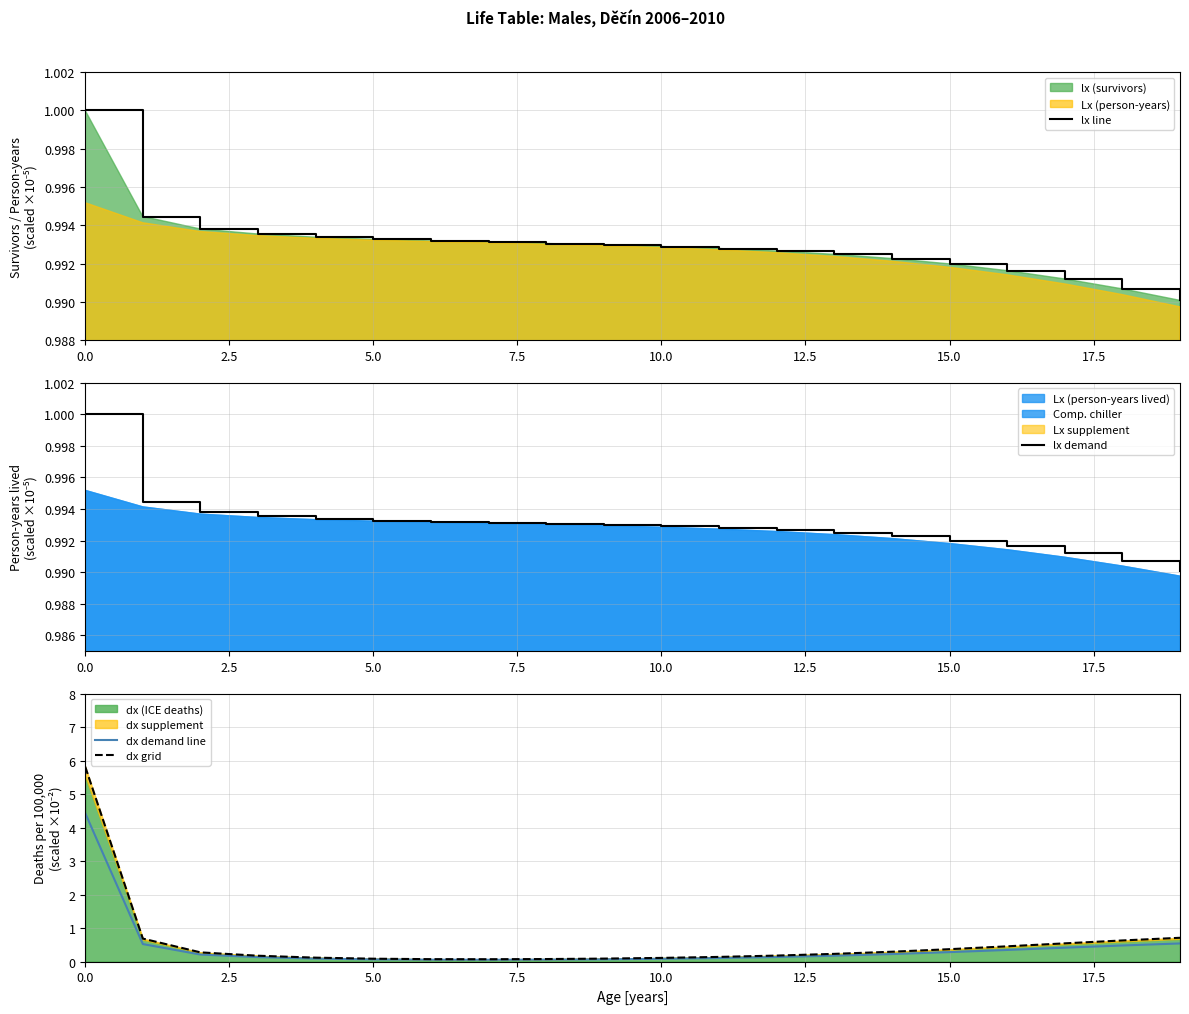

What is the sum of all dx demand line values?

8.5